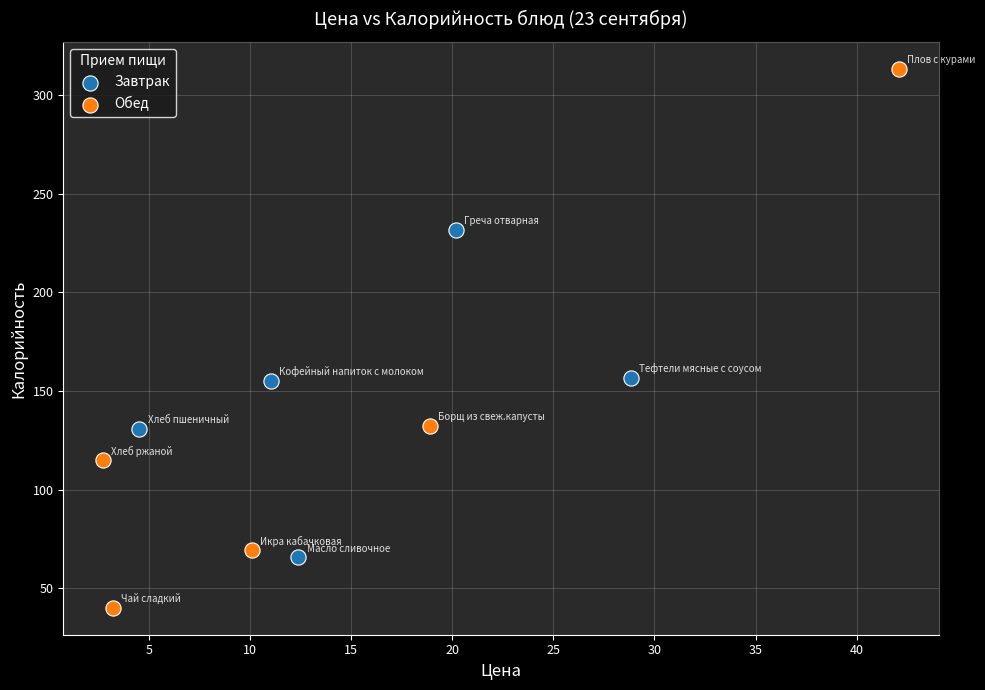

Which series has the widest spread of Y values?

Обед